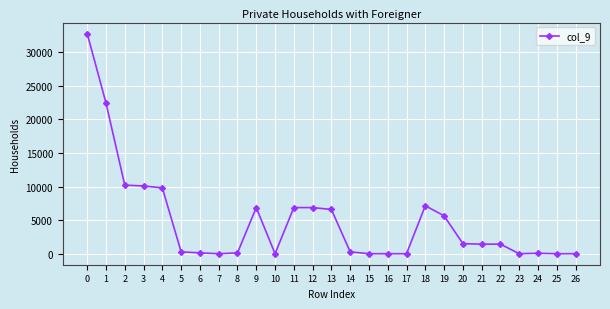

The value at 0 is 47987. True or false?

False